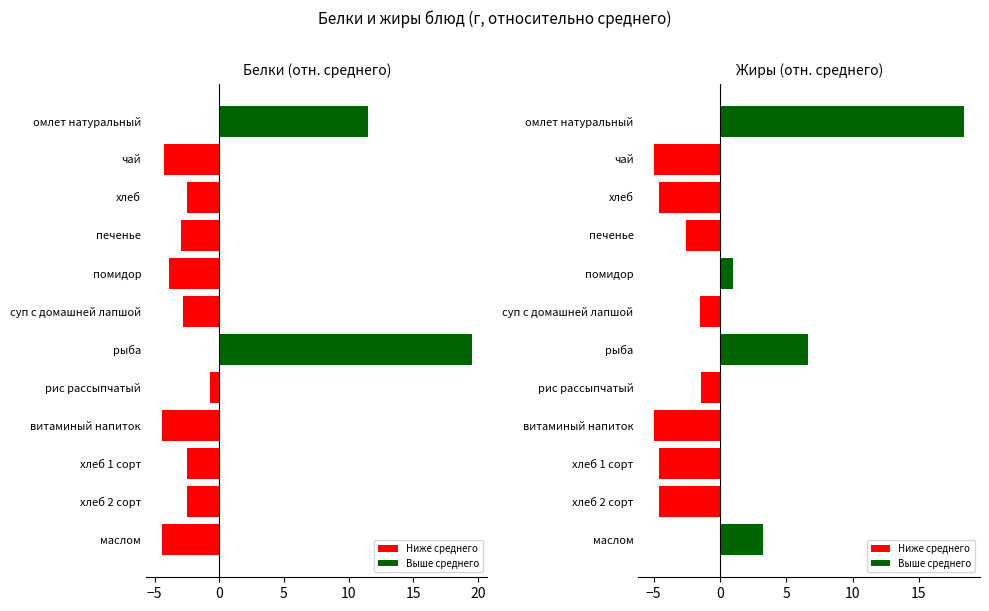

List the series in order of their peak value, highest first.

Белки (отн. среднего), Жиры (отн. среднего)